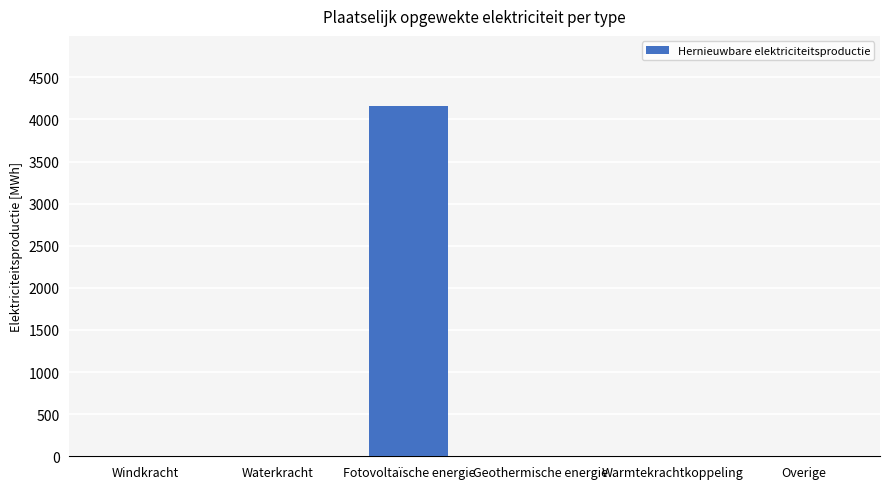

Reading left to right, extract all data points from this chart.

Windkracht=0.0	Waterkracht=0.0	Fotovoltaïsche energie=4160.5	Geothermische energie=0.0	Warmtekrachtkoppeling=0.0	Overige=0.0